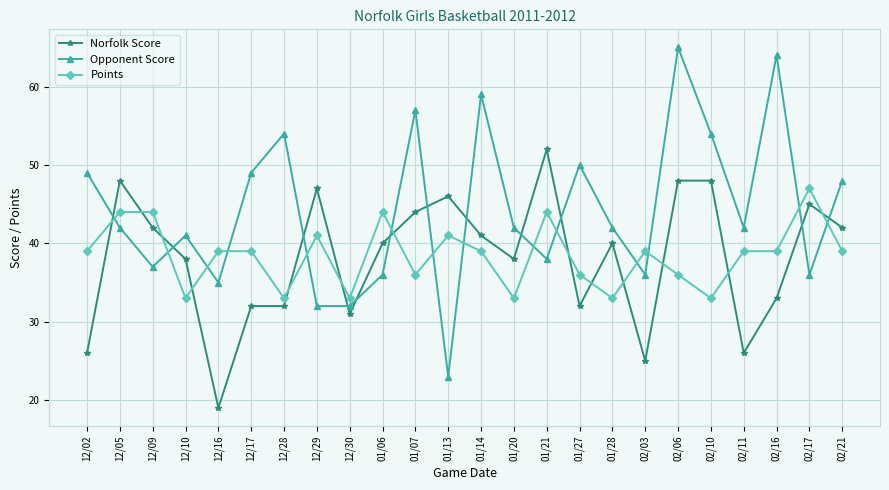

Reading right to left, list all the values displayed in this chart.

Norfolk Score: 42	45	33	26	48	48	25	40	32	52	38	41	46	44	40	31	47	32	32	19	38	42	48	26
Opponent Score: 48	36	64	42	54	65	36	42	50	38	42	59	23	57	36	32	32	54	49	35	41	37	42	49
Points: 39	47	39	39	33	36	39	33	36	44	33	39	41	36	44	33	41	33	39	39	33	44	44	39